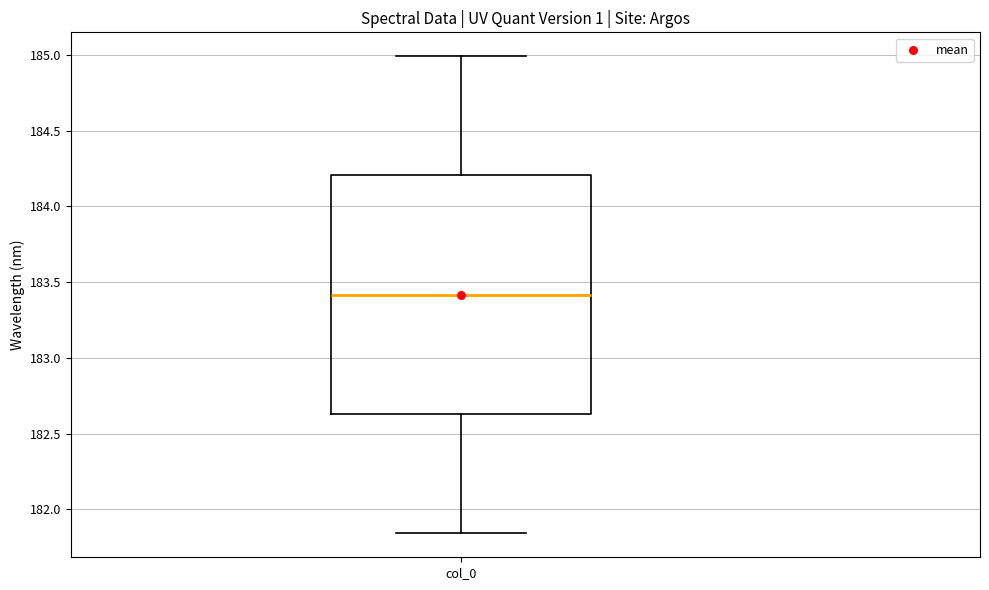

Read this box plot against the y-axis: the position of the median line, the range covered by the box, and the ends of both whiskers. The values are not printed on the chart, so give them approximately, as read against the axis.

median 183.40, box 182.65 to 184.20, whiskers 181.85 to 185.00